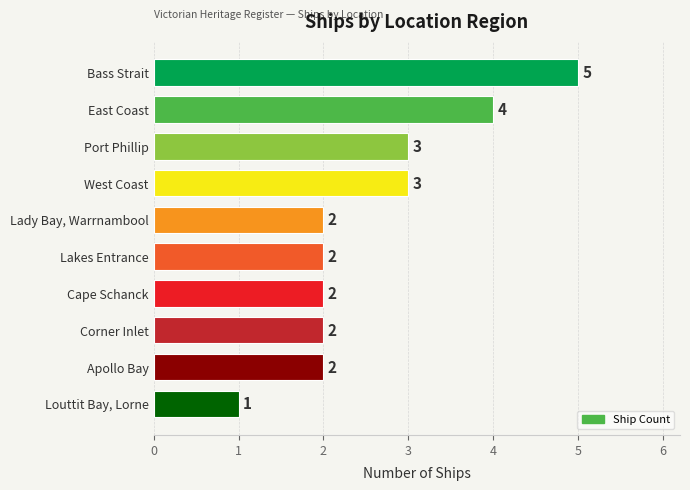

What position from the bottom is Bass Strait?

10